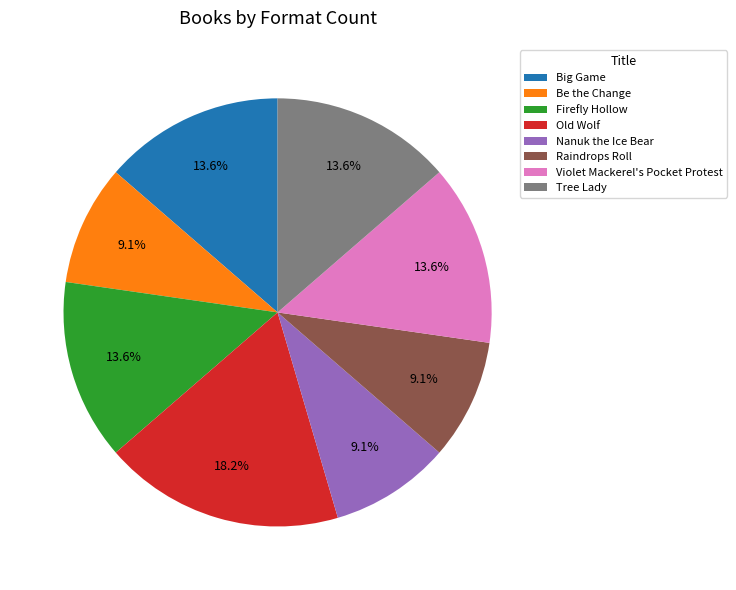

What percentage is the Be the Change slice, to the nearest percent?

9%